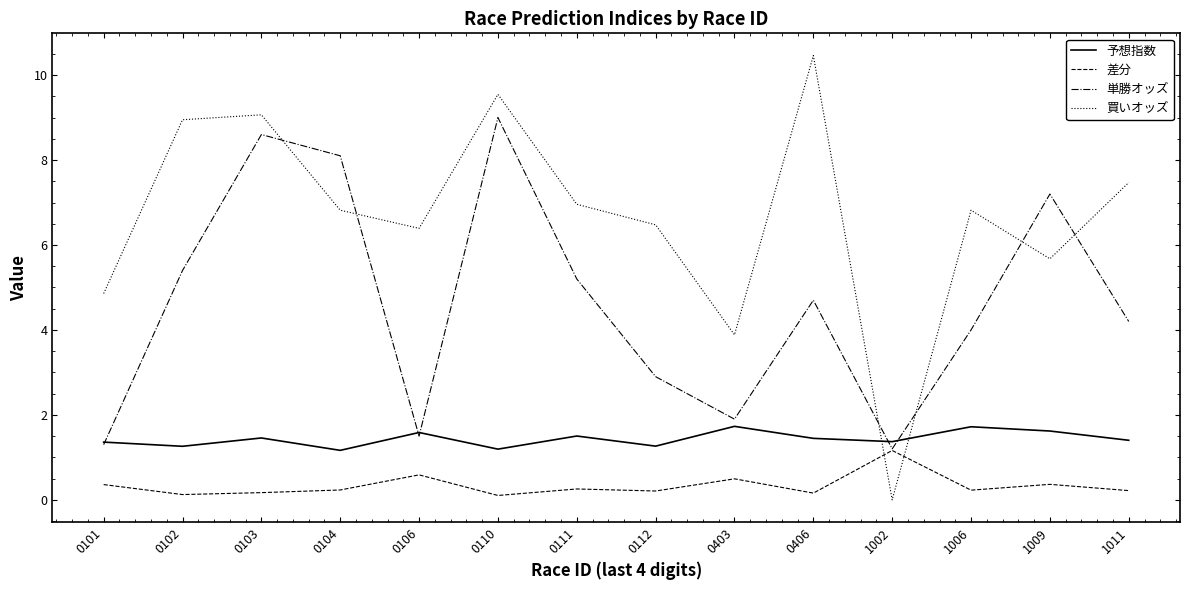

Which series has the largest total across all categories?

買いオッズ